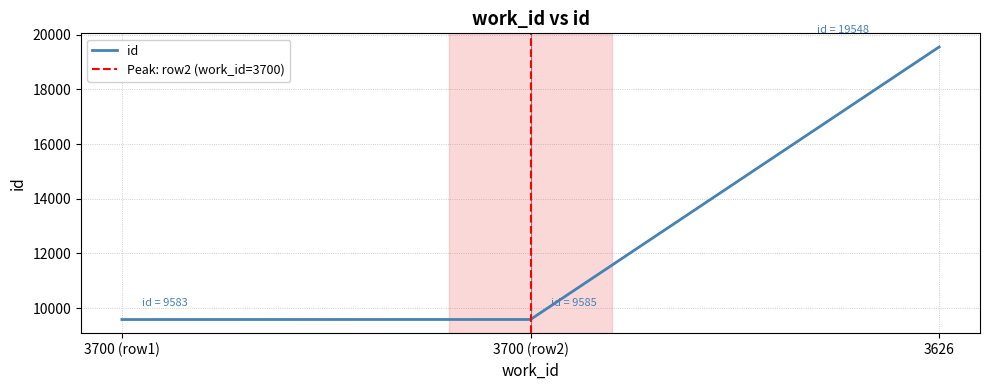

At which label is id closest to 14565?

3700 (row2)